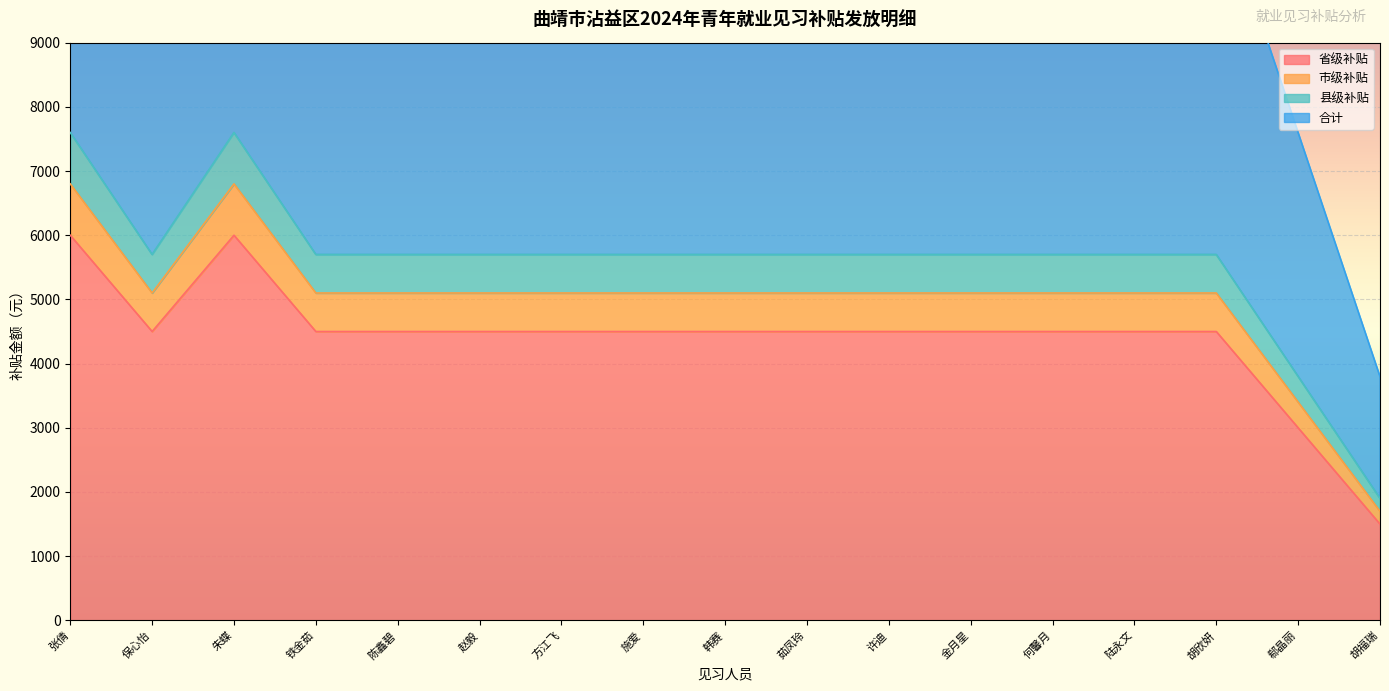

True or false: 县级补贴 and 合计 cross at least once.

False